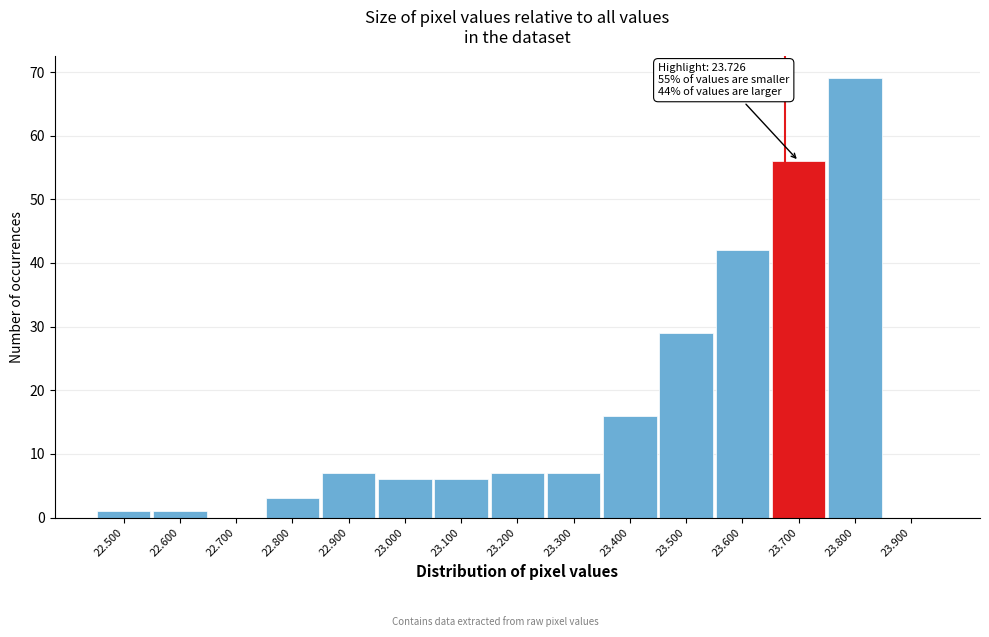

Reading right to left, list all the values displayed in this chart.

23.900=0	23.800=69	23.700=56	23.600=42	23.500=29	23.400=16	23.300=7	23.200=7	23.100=6	23.000=6	22.900=7	22.800=3	22.700=0	22.600=1	22.500=1